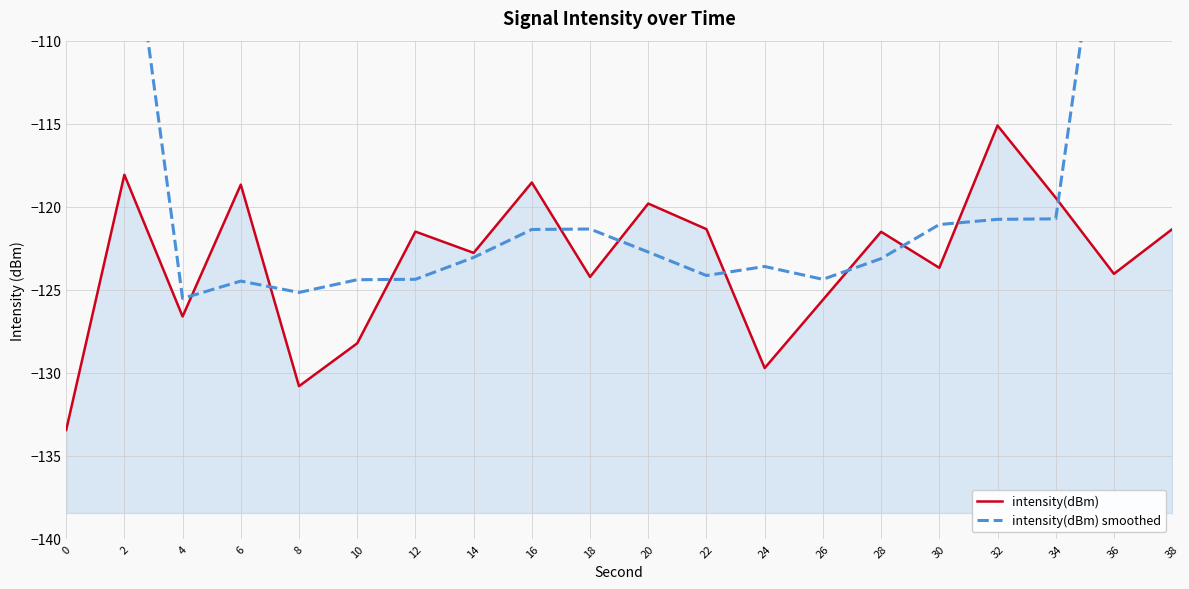

What is the difference between the second highest and second lowest values in the intensity(dBm) series?

12.7